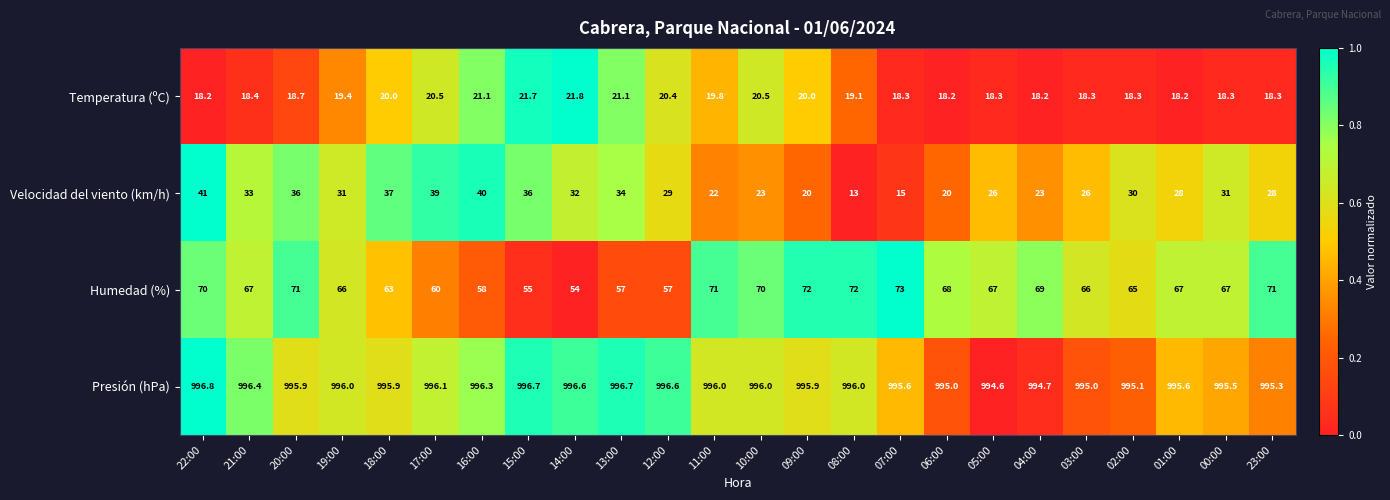

Between 18:00 and 07:00, which series saw the biggest shift?

Velocidad del viento (km/h)